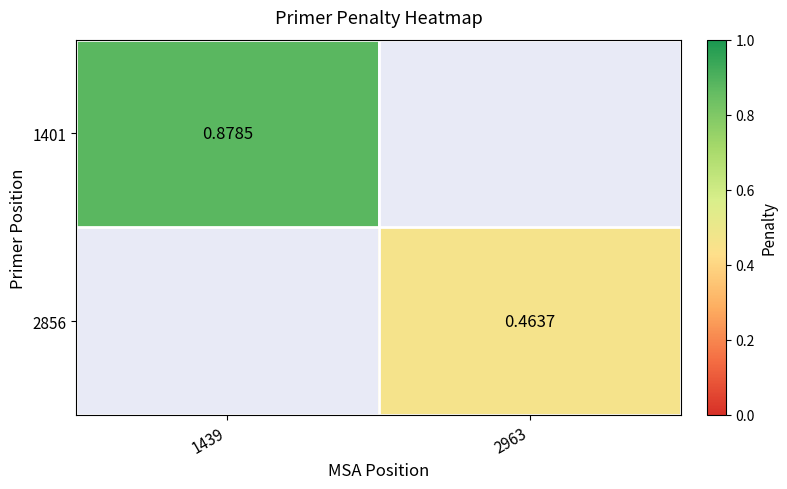

How many positive values does the 2856 series have?

1